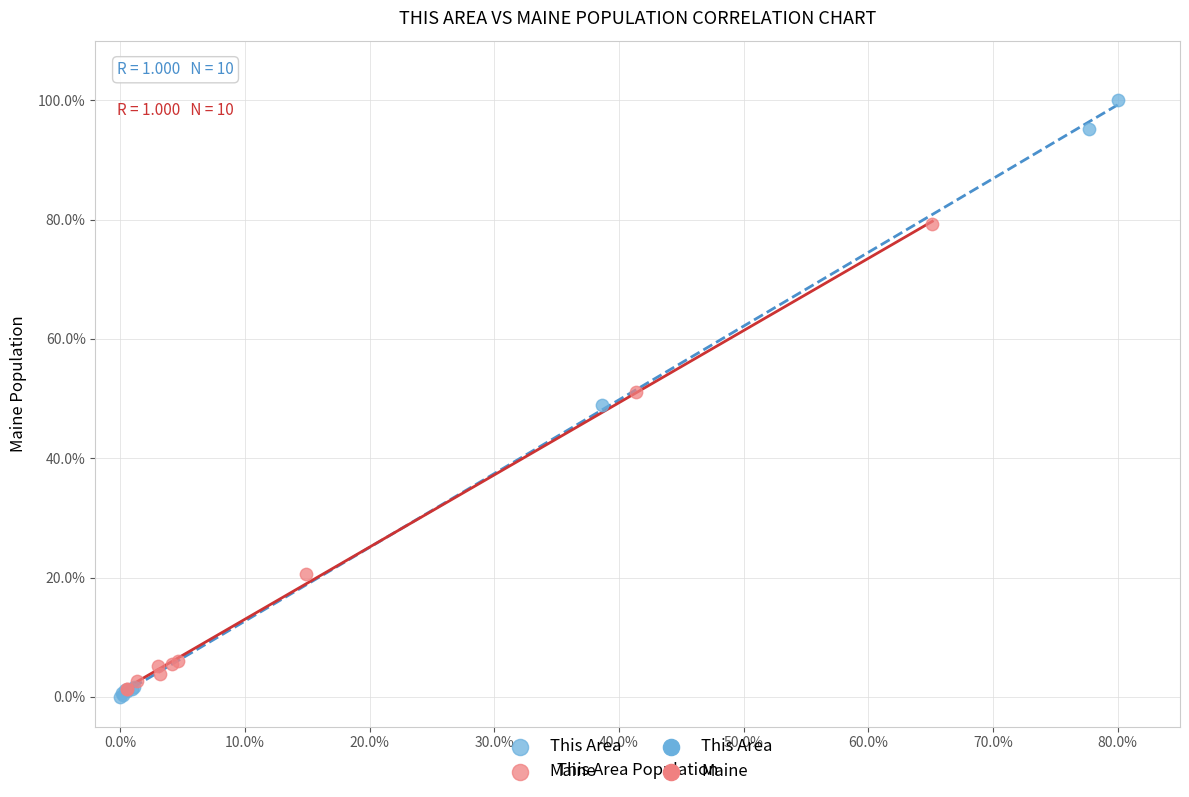

Which series has the widest spread of Y values?

This Area